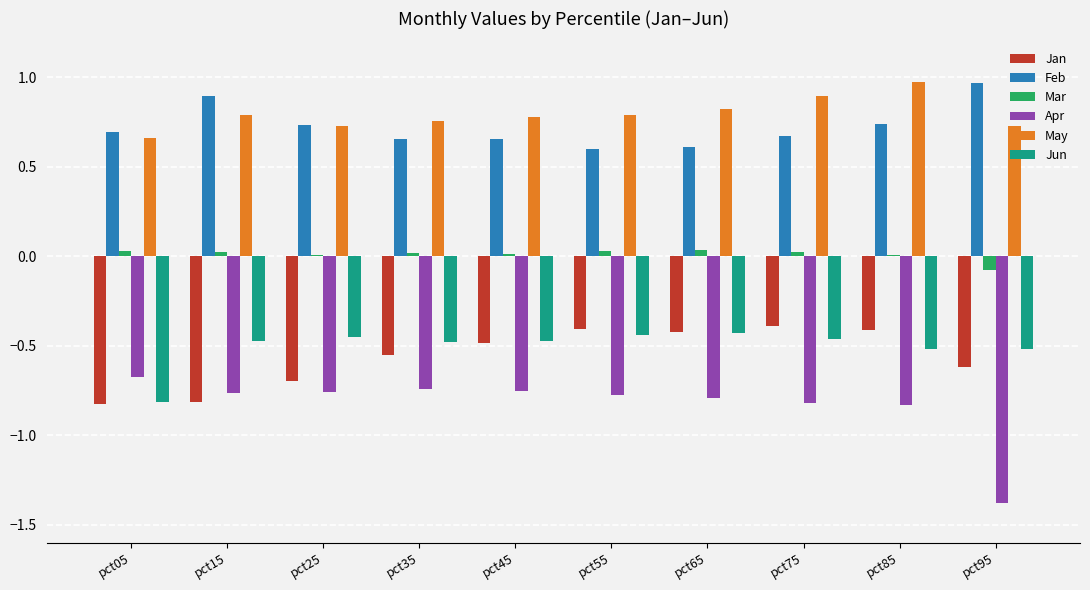

What is the sum of all Apr values?

-8.3